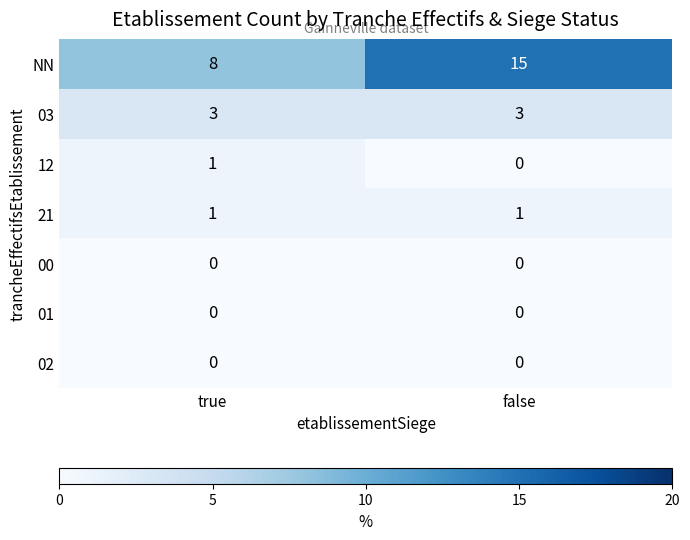

Which series has the largest range (max minus min)?

NN